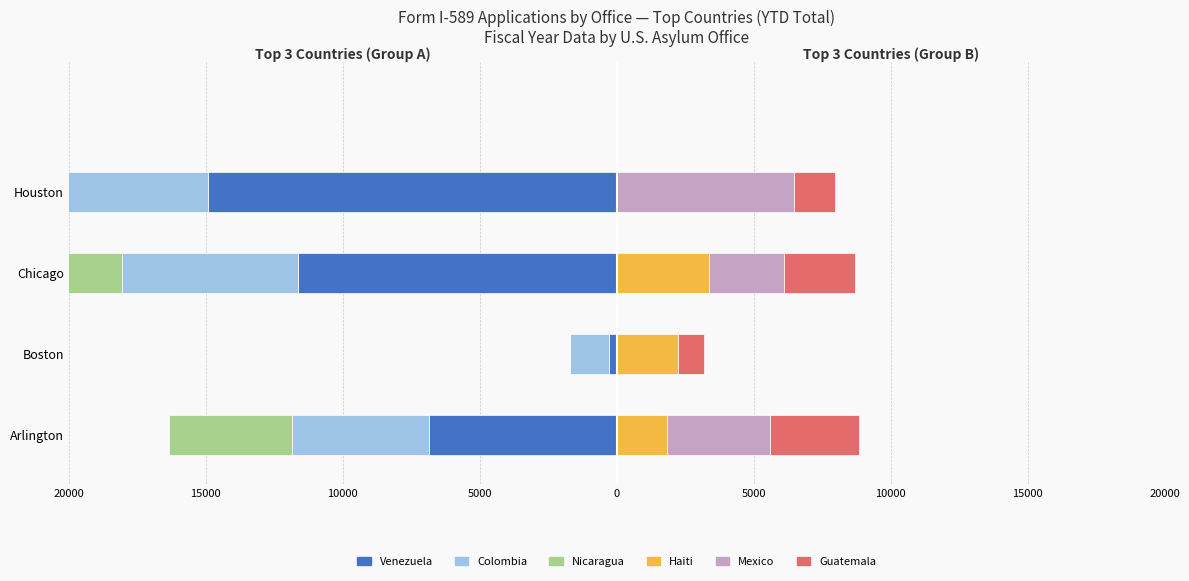

Which series has the largest range (max minus min)?

Venezuela